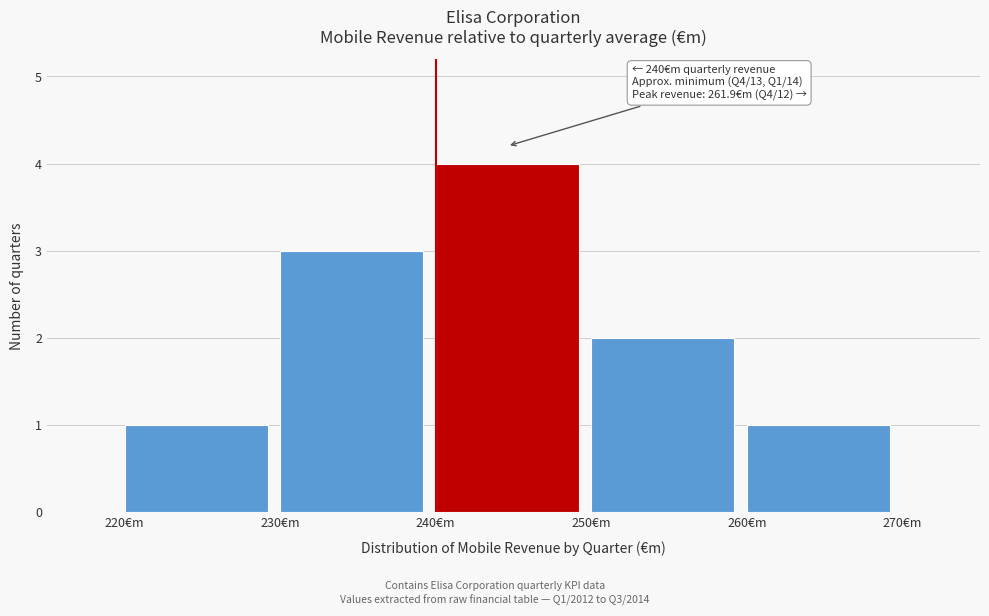

Over which range of the x-axis is the bar tallest?

240 to 250